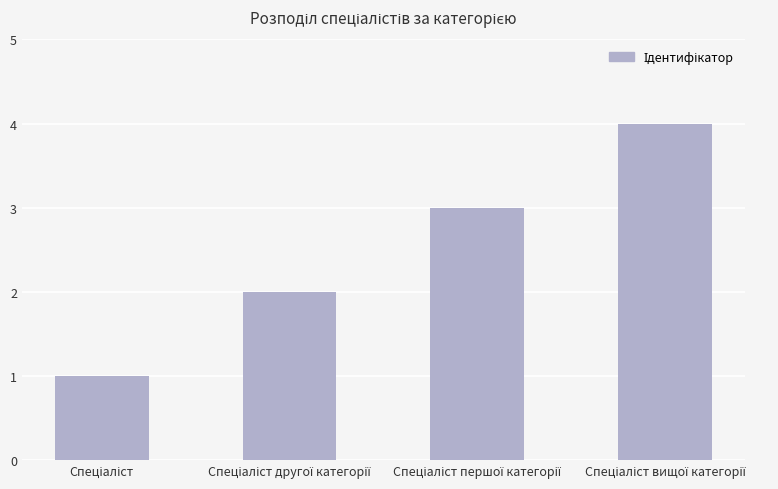

What is the greatest value displayed?

4